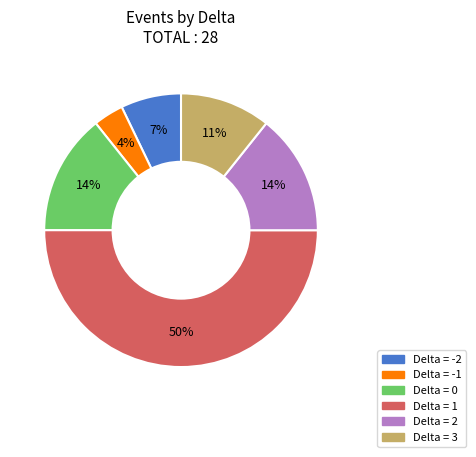

To the nearest percent, what is the difference between the largest and smallest slice percentages?

46%